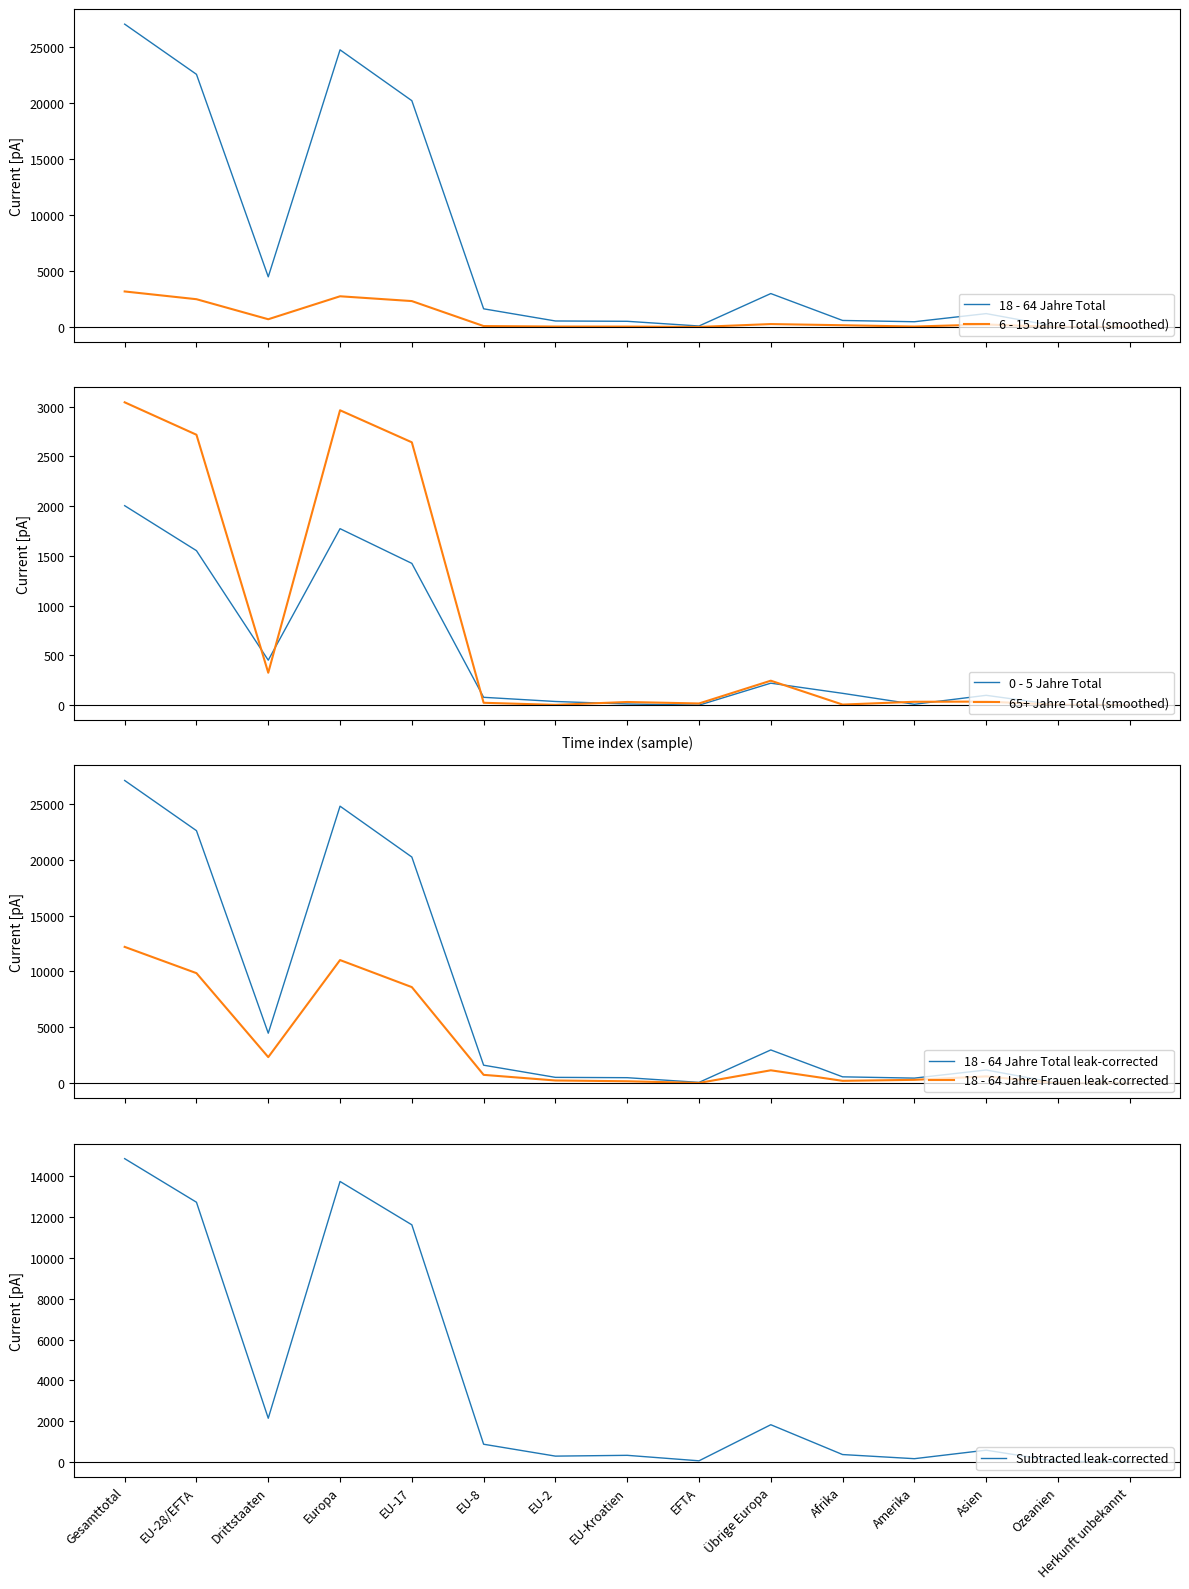

What is the label of the 10th point from the right?

EU-8